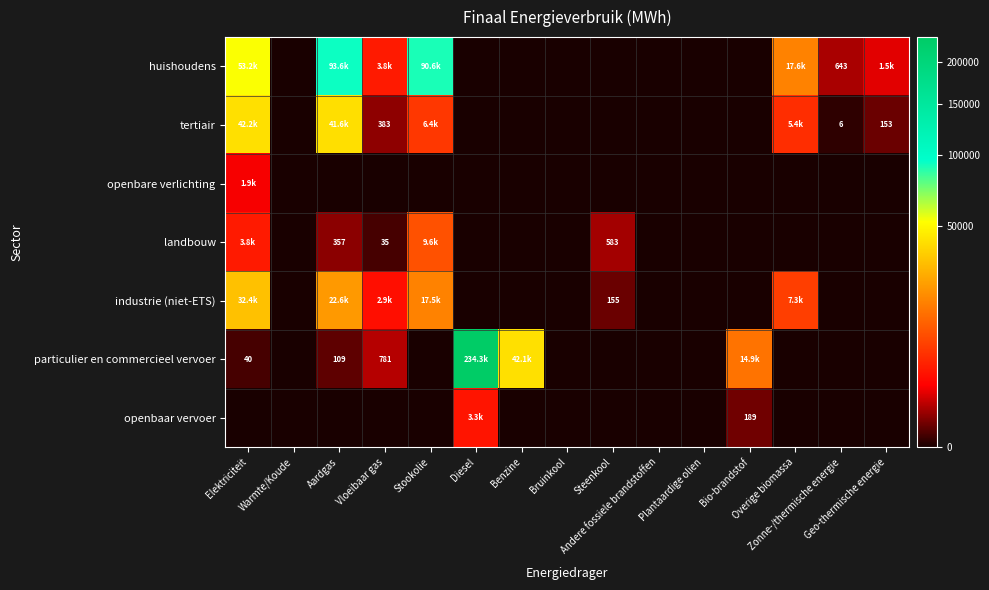

Rank the categories by openbaar vervoer value from highest to lowest.

Diesel, Bio-brandstof, Elektriciteit, Warmte/Koude, Aardgas, Vloeibaar gas, Stookolie, Benzine, Bruinkool, Steenkool, Andere fossiele brandstoffen, Plantaardige olien, Overige biomassa, Zonne-/thermische energie, Geo-thermische energie